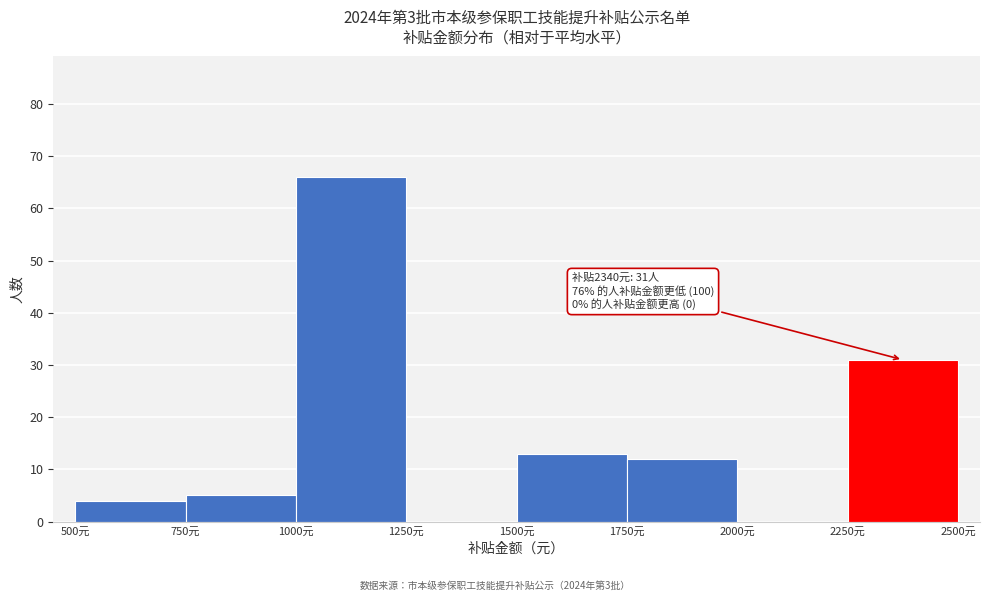

Which range on the x-axis has the tallest bar?

1000 to 1250